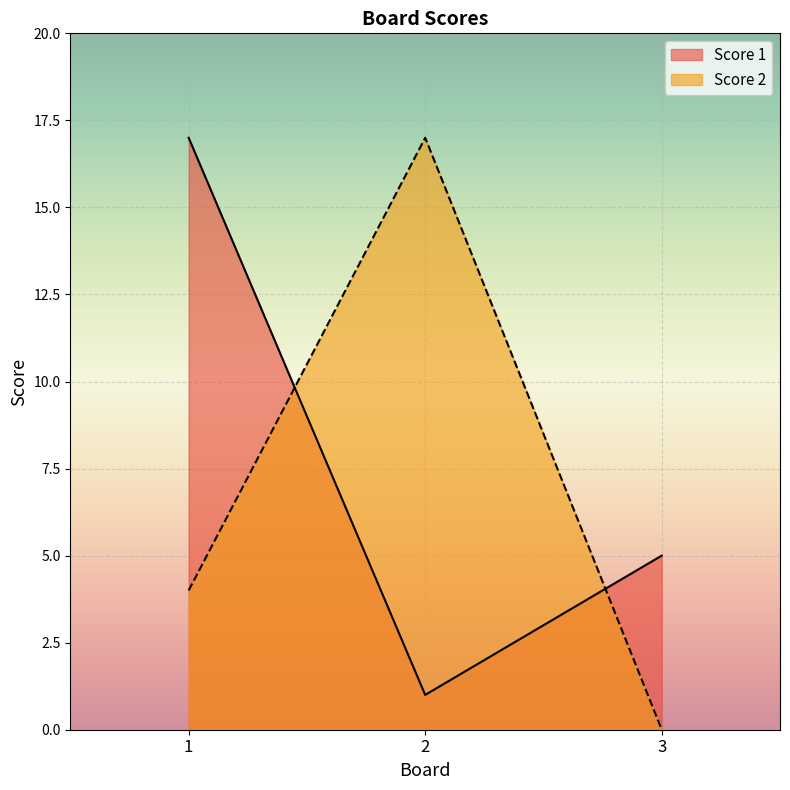

Count the number of data series in this chart.

2